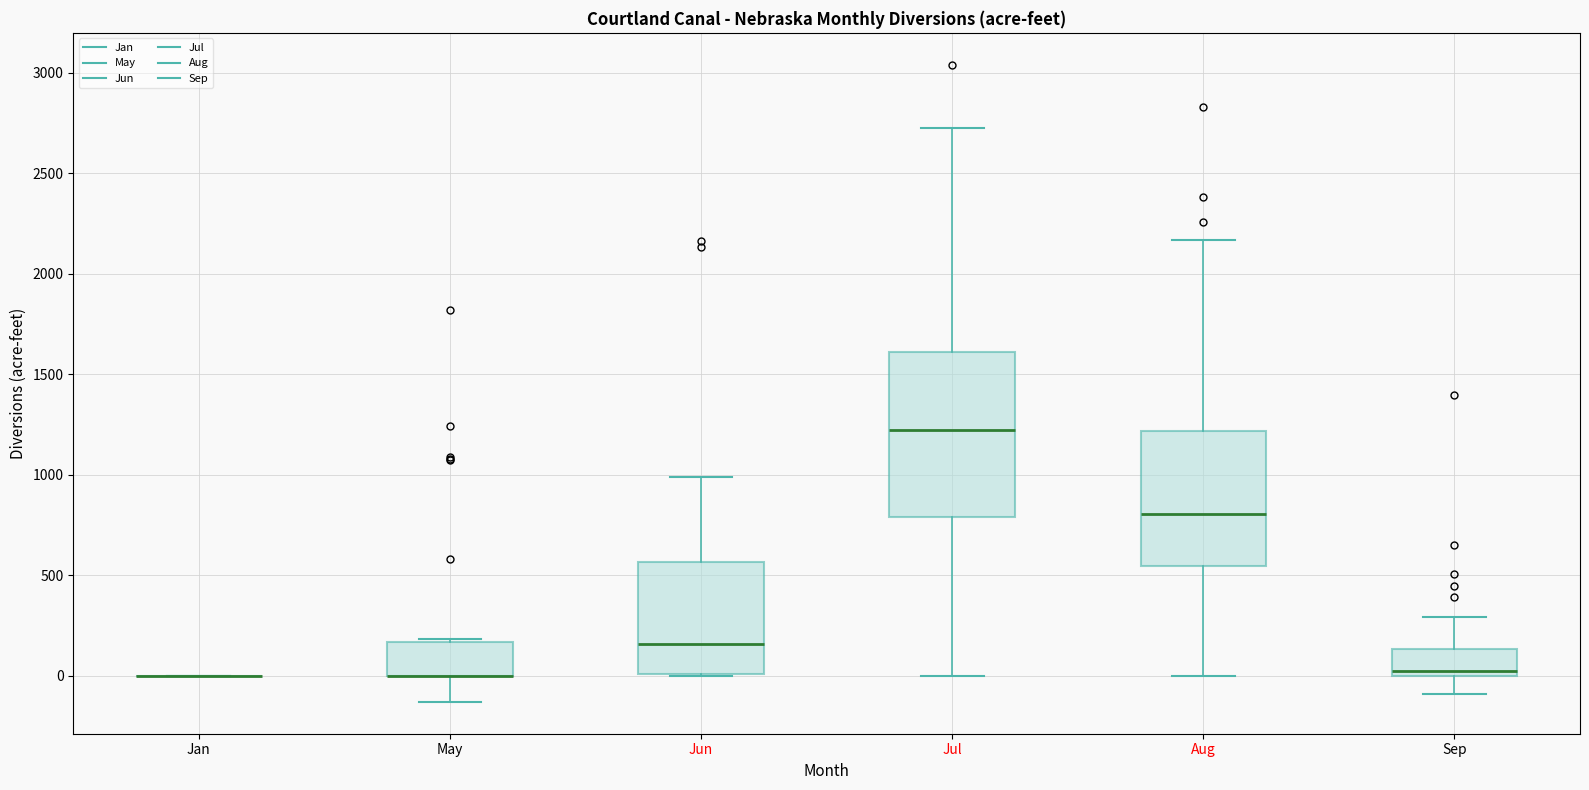

Where is the upper edge of the box for May on the y-axis? The values are not printed on the chart, so give them approximately, as read against the axis.

150